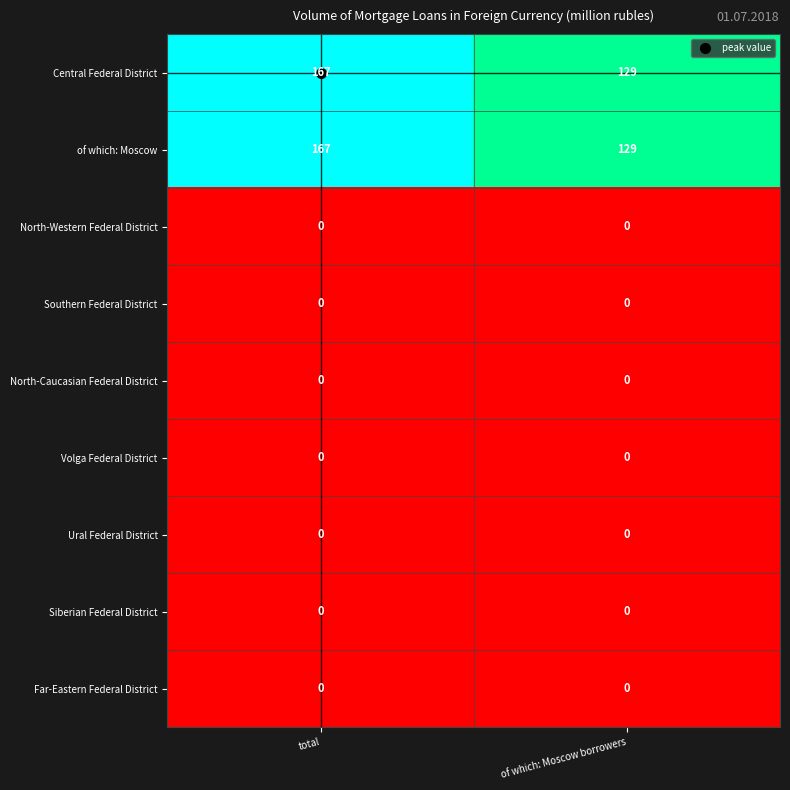

What is the sum of the Central Federal District values at total and of which: Moscow borrowers?

296